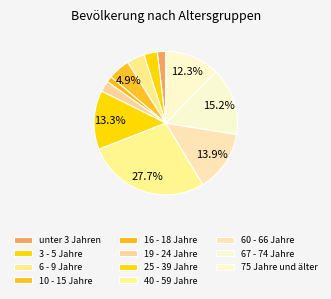

Count the number of slices in the pie.

11